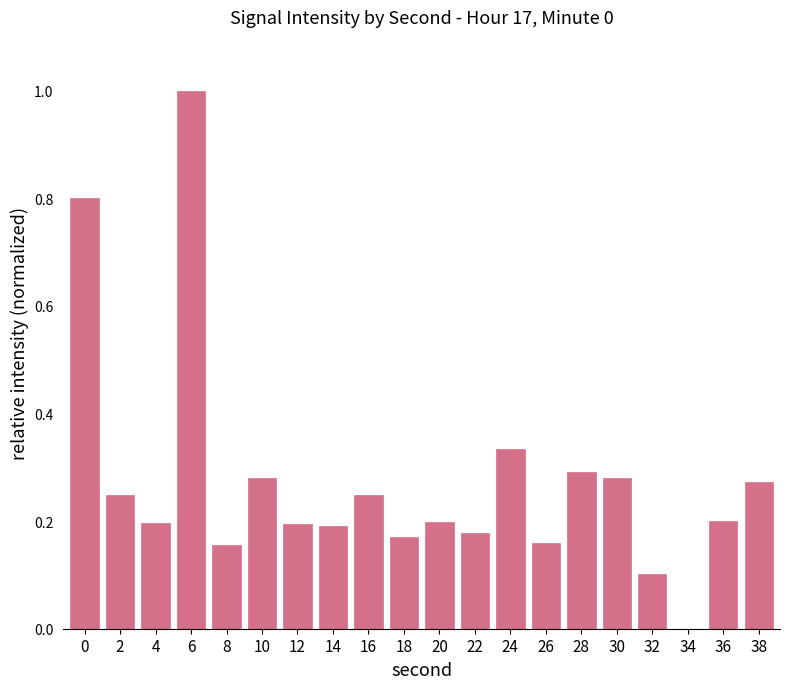

What is the sum of all values?

5.5